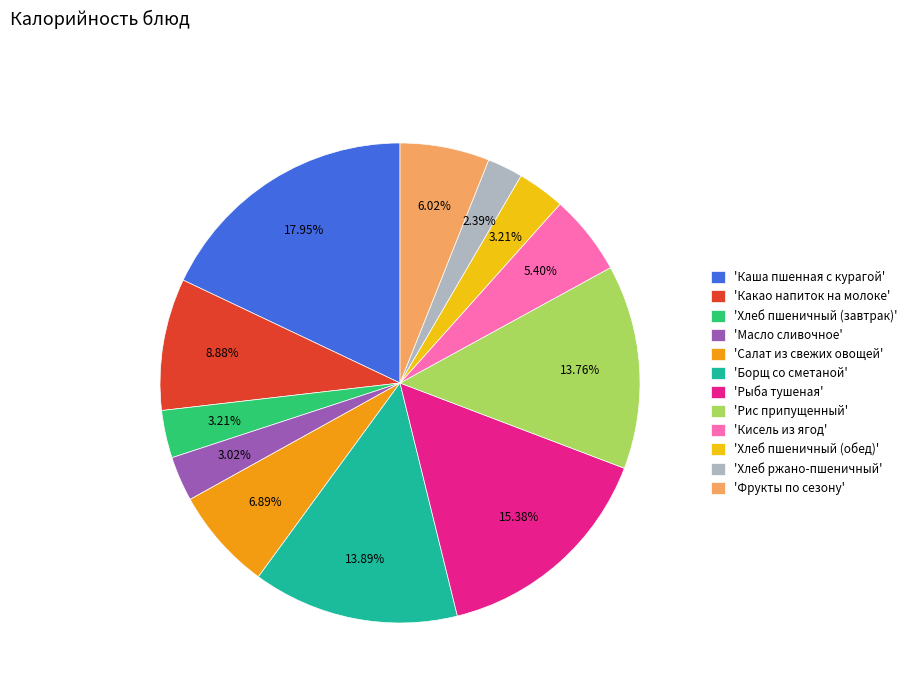

Does 'Какао напиток на молоке' account for over 50% of the chart?

No